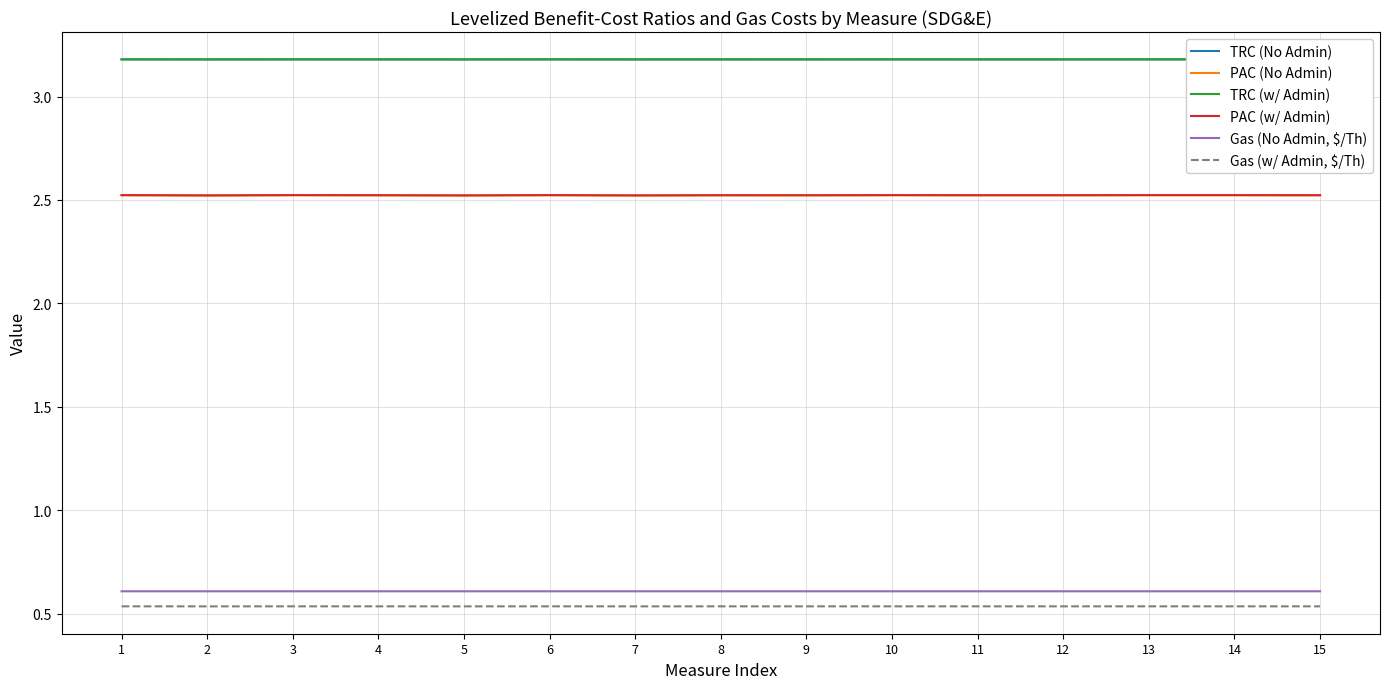

What is the approximate value of TRC (No Admin) at 3?

3.2